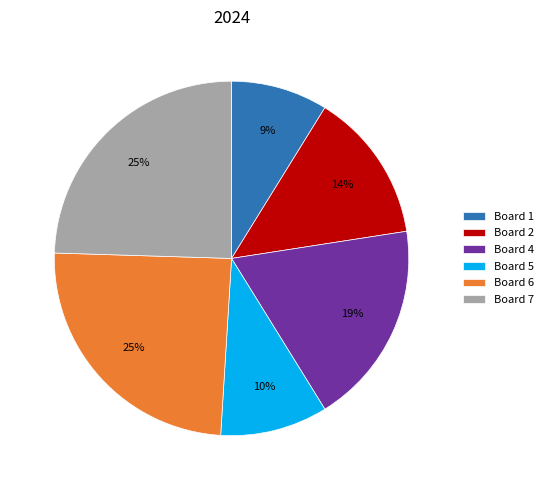

How many segments does this pie chart have?

6